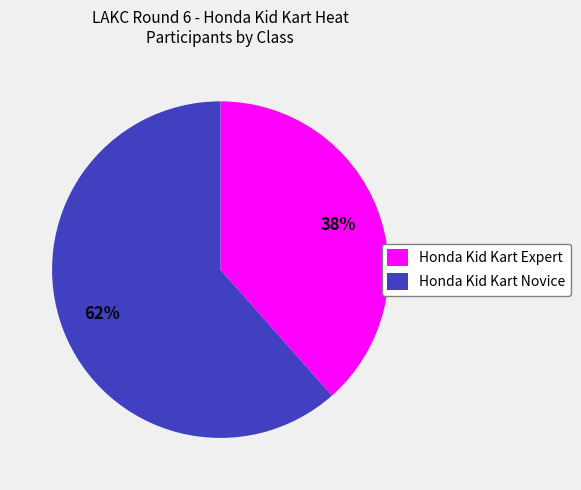

Is it true that Honda Kid Kart Novice is 67% of the pie?

False